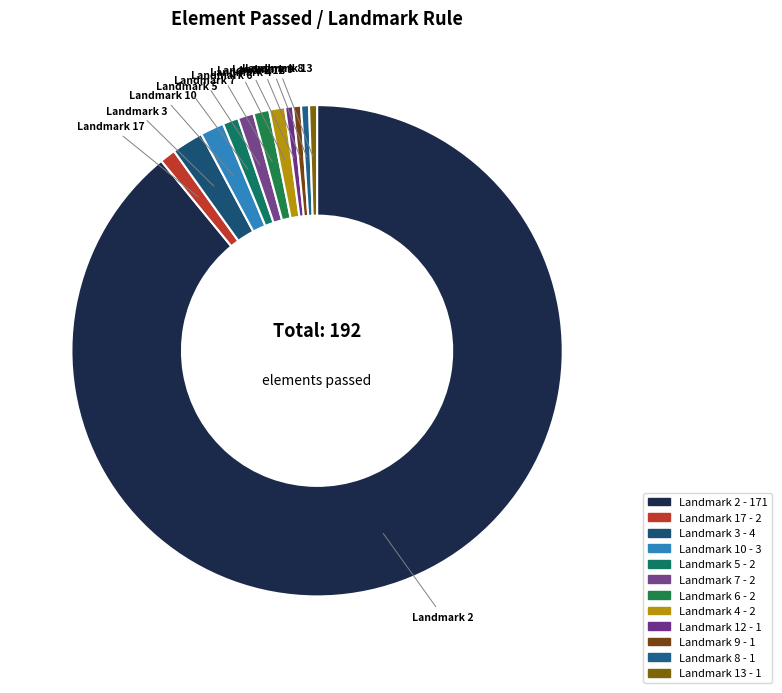

Is the sum of Landmark 3 and Landmark 7 greater than half?

No